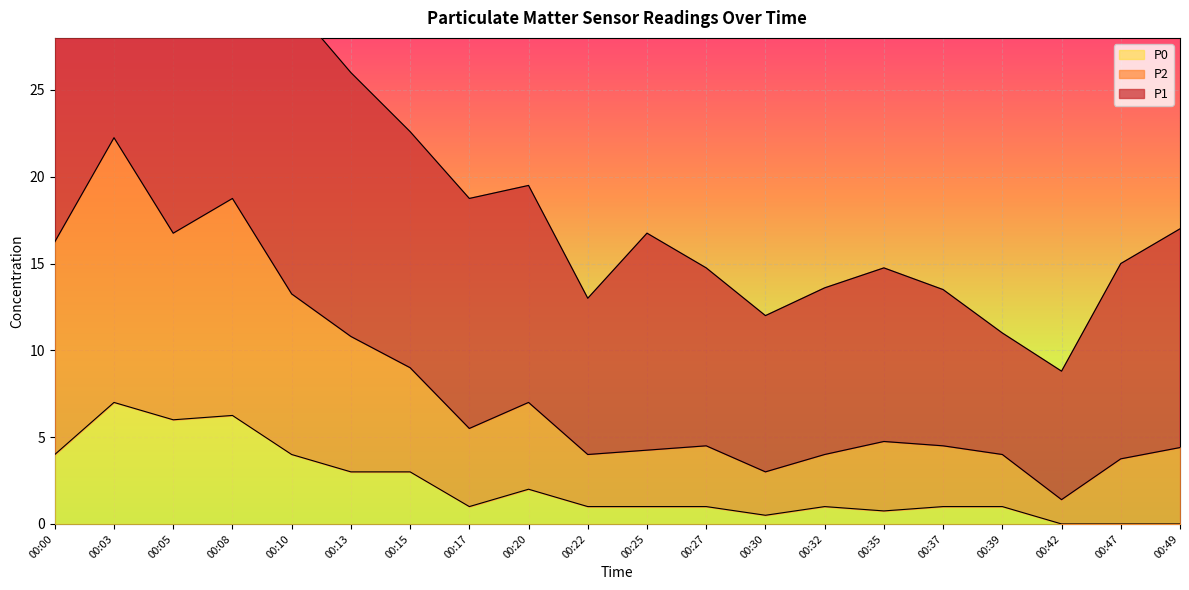

True or false: P0 has more than 0 interior local peaks.

True